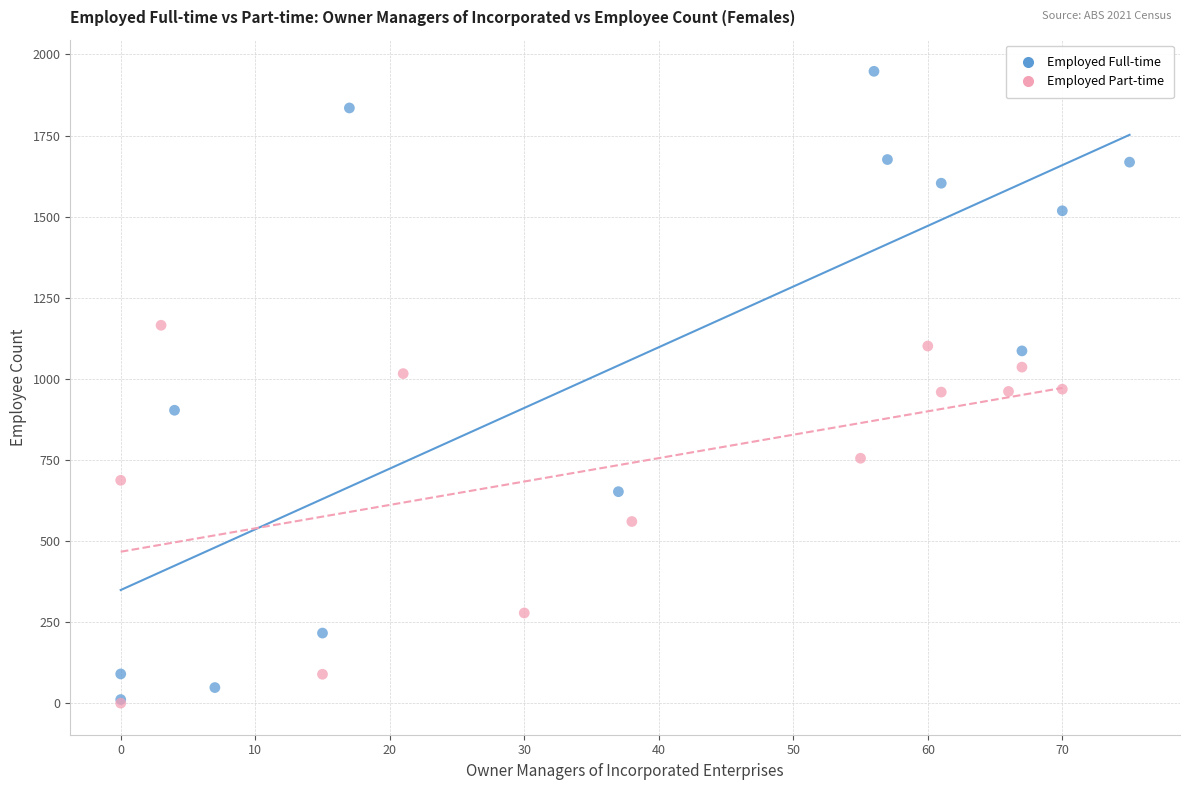

Which series has the widest spread of Y values?

Employed Full-time